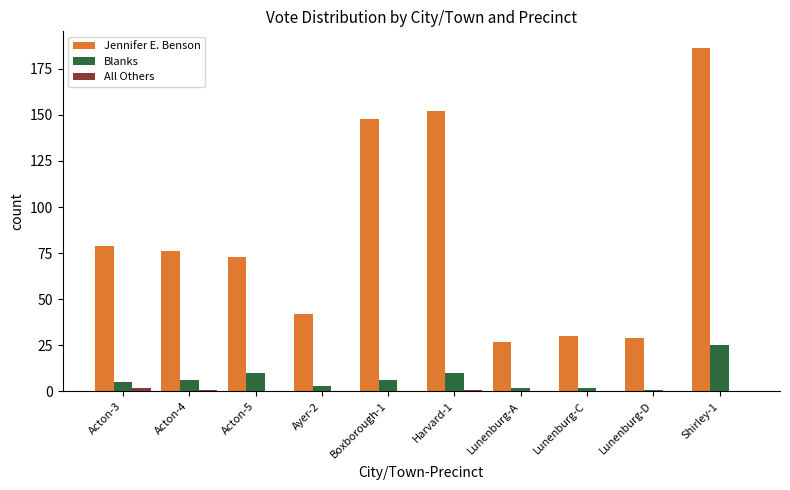

Is it true that Blanks equals 2 at Lunenburg-A?

True